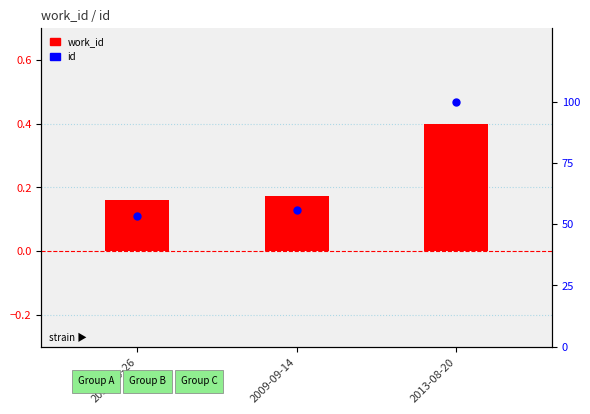

Which series reaches the minimum Y coordinate?

work_id